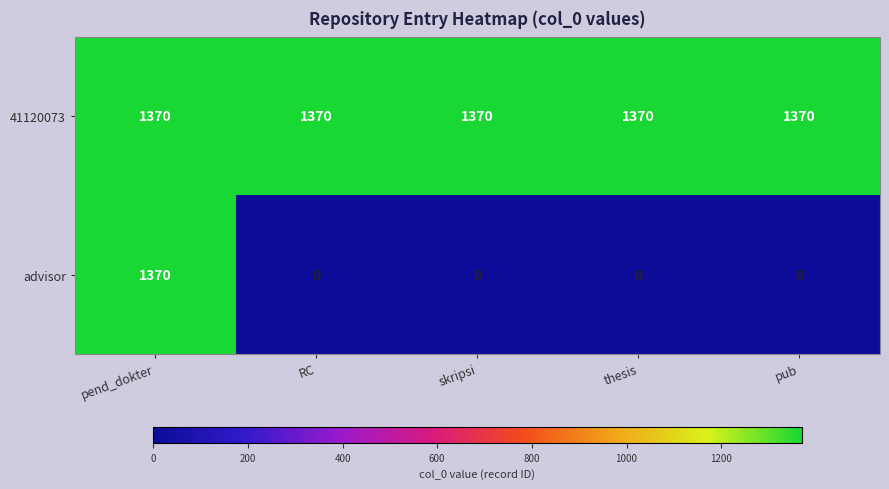

At which category is the sum across all series the highest?

pend_dokter